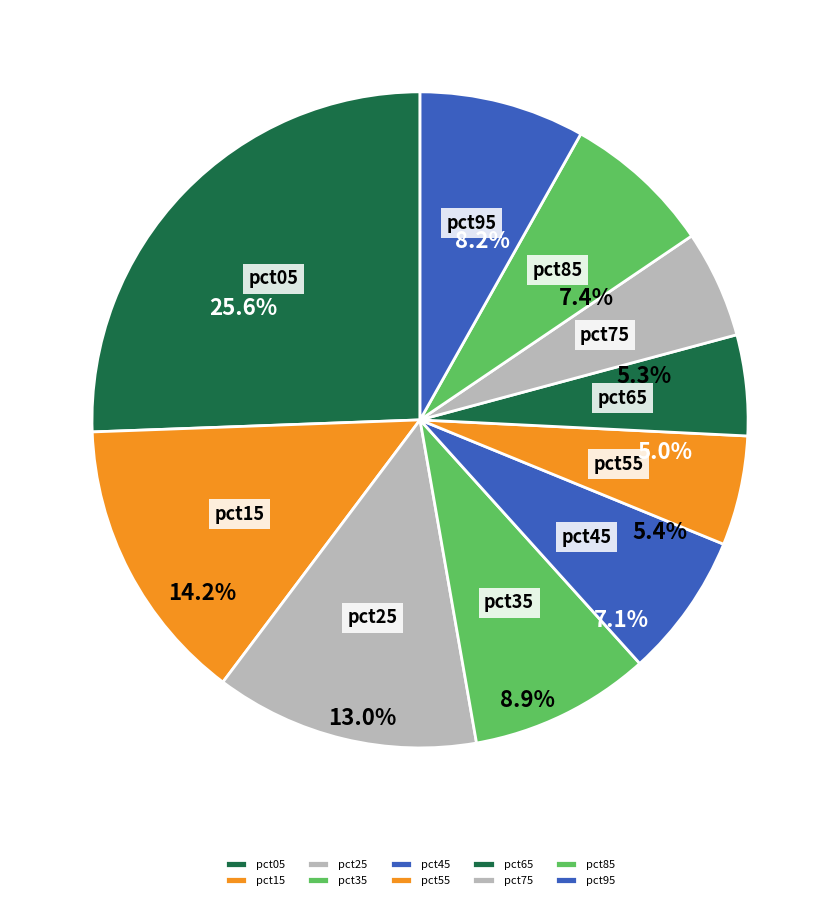

Does pct65 represent more than half of the total?

No